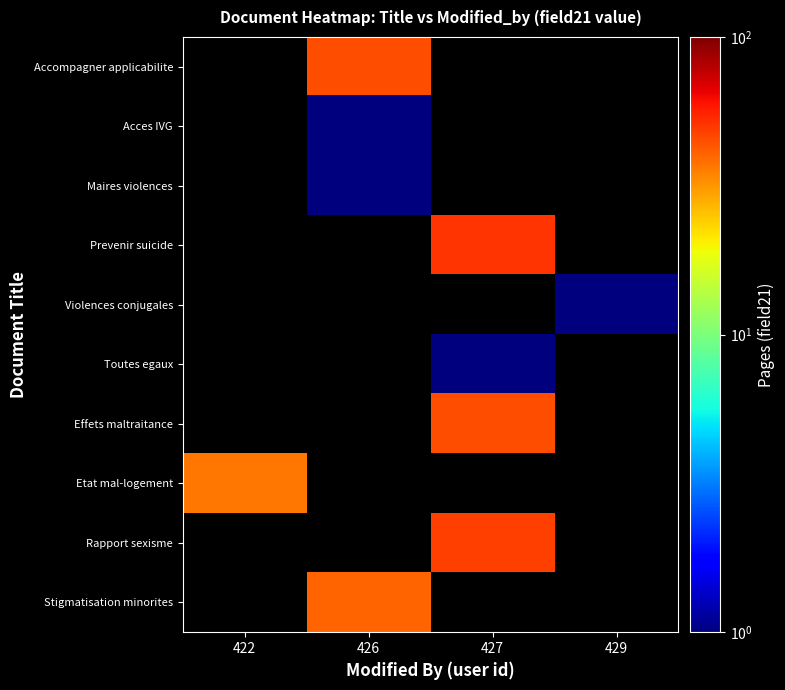

Which has a higher value, 426 or 422?

422